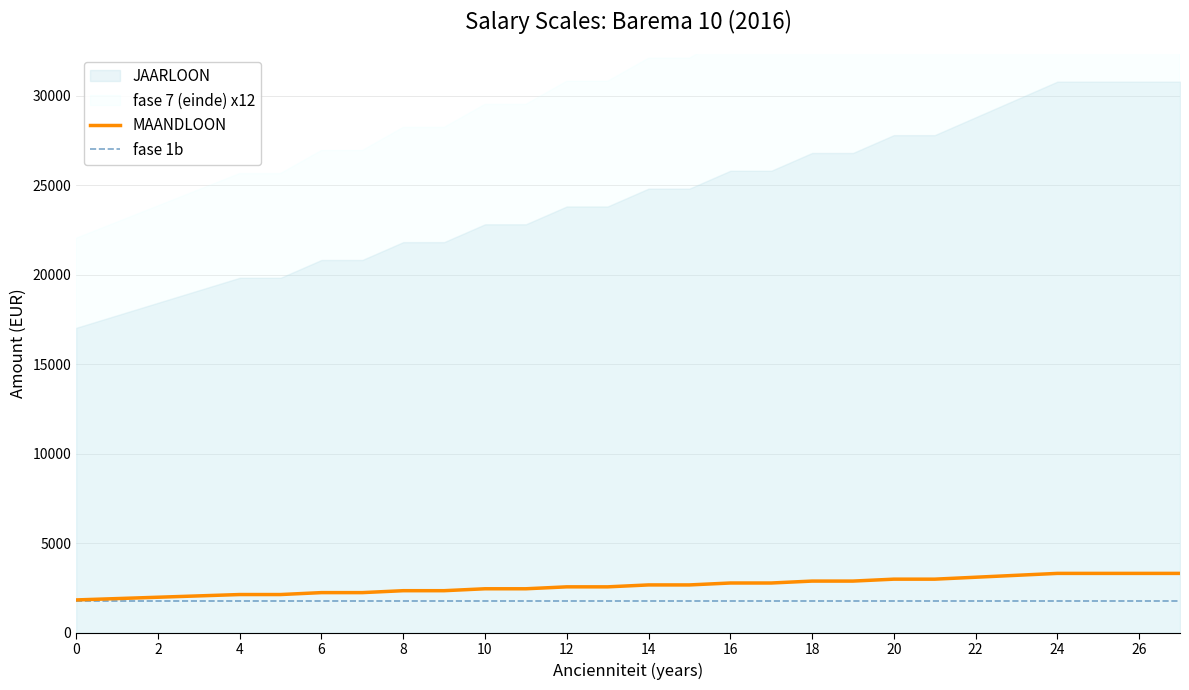

Is the value of MAANDLOON at 14 greater than the value of fase 1b at 0?

Yes